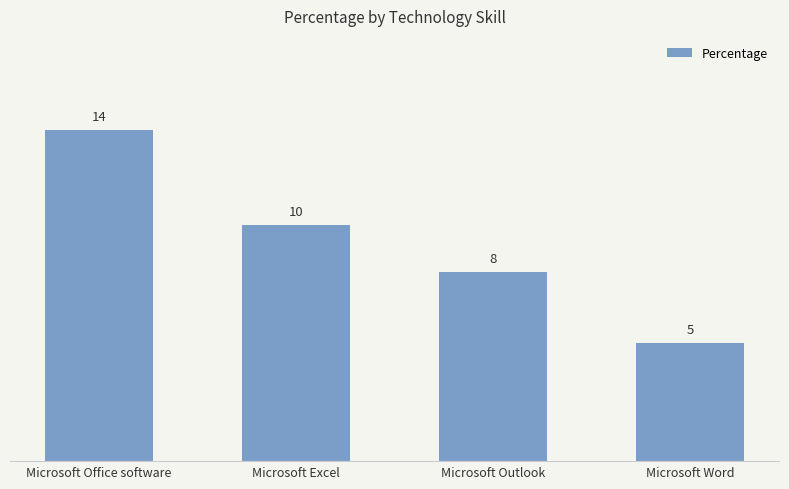

What is the minimum value shown in the chart?

5